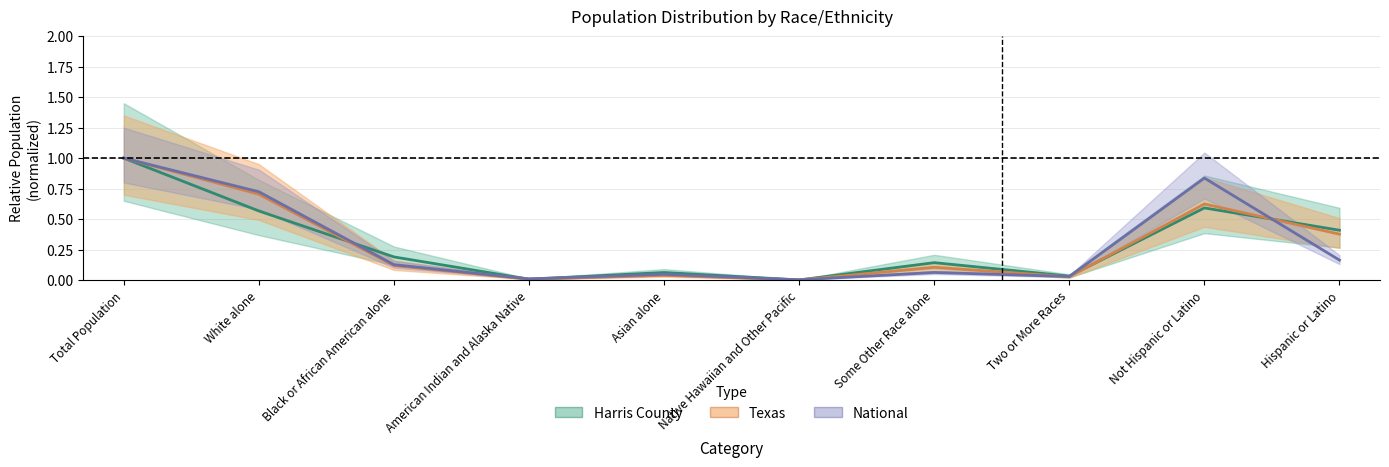

How many intersections are there between National (trend) and Harris County (trend)?

7